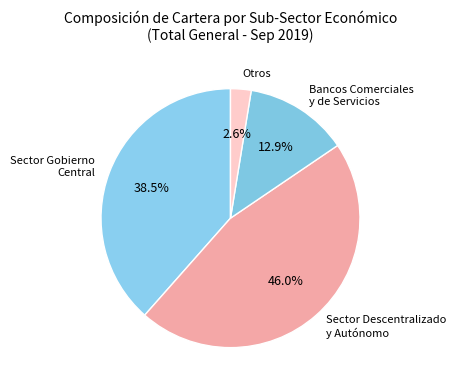

How many segments does this pie chart have?

4